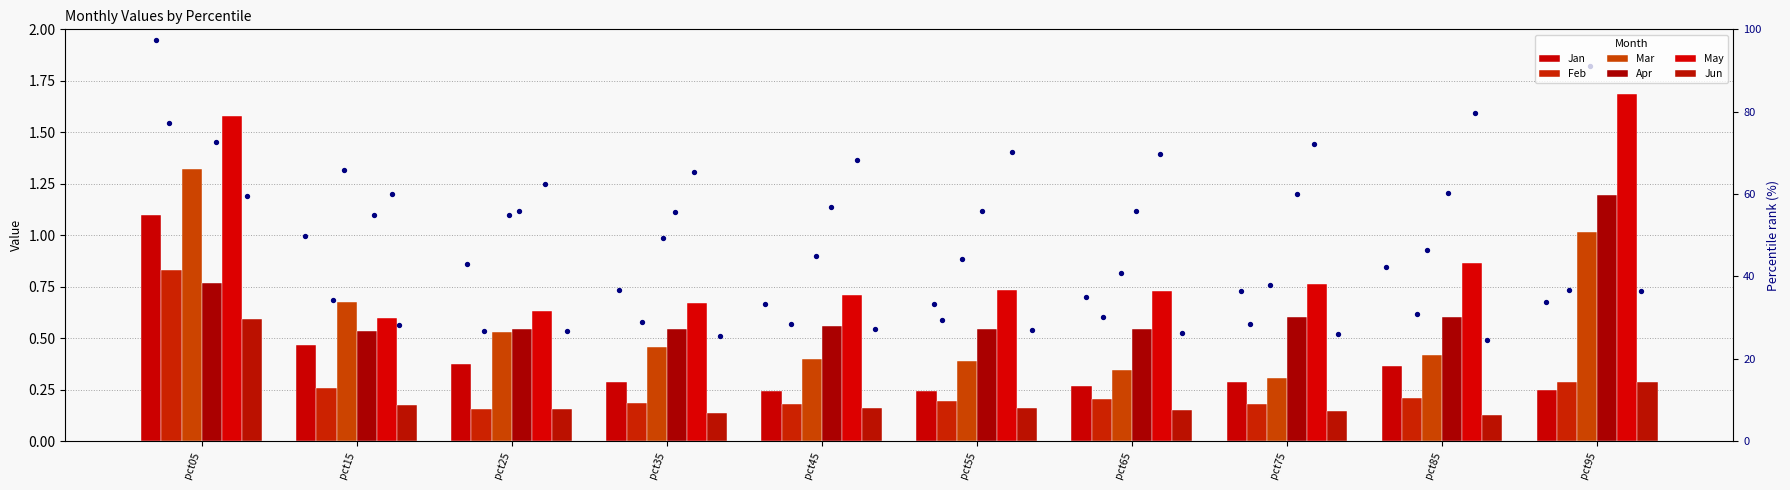

What is the total value across all series at pct15?

2.7